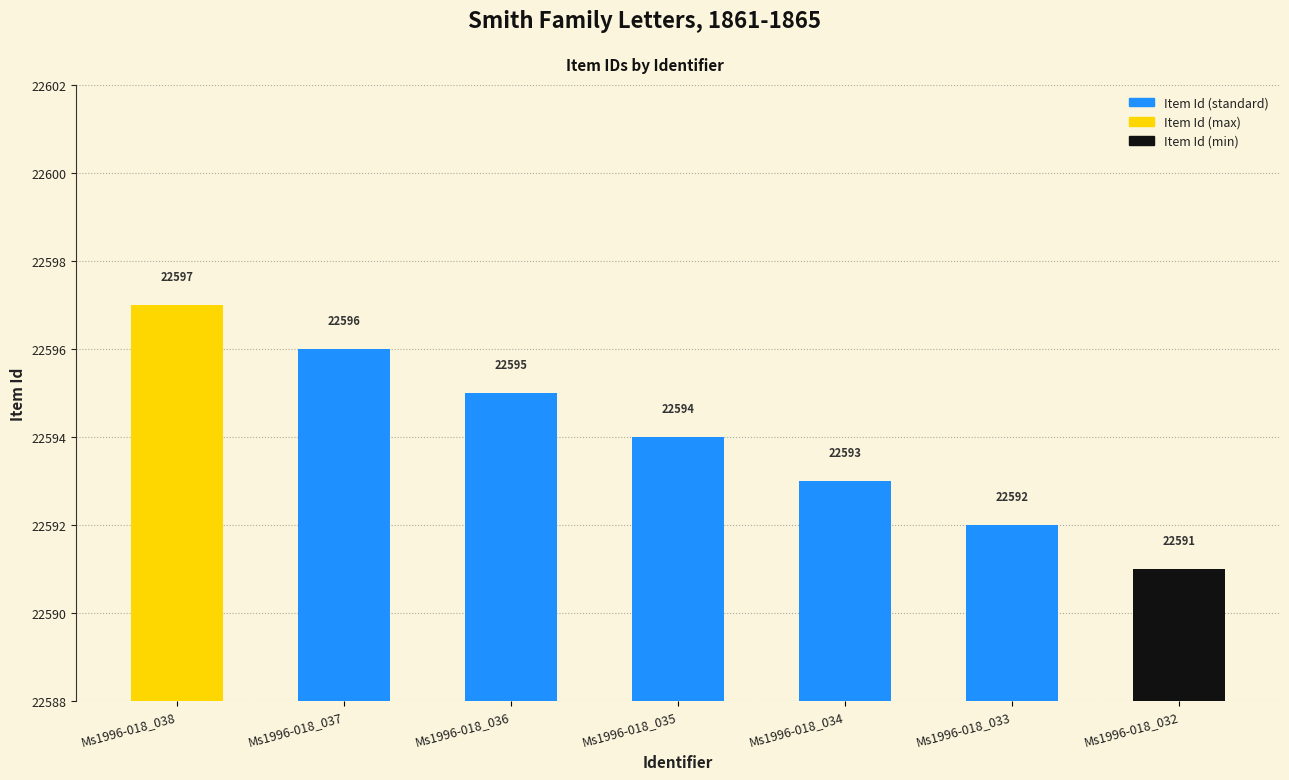

Reading left to right, extract all data points from this chart.

Ms1996-018_038=22597	Ms1996-018_037=22596	Ms1996-018_036=22595	Ms1996-018_035=22594	Ms1996-018_034=22593	Ms1996-018_033=22592	Ms1996-018_032=22591